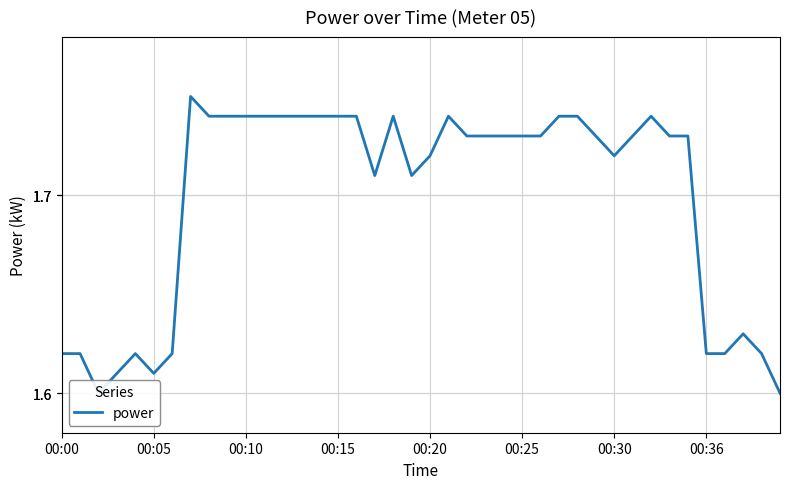

What is the smallest value displayed?

1.6